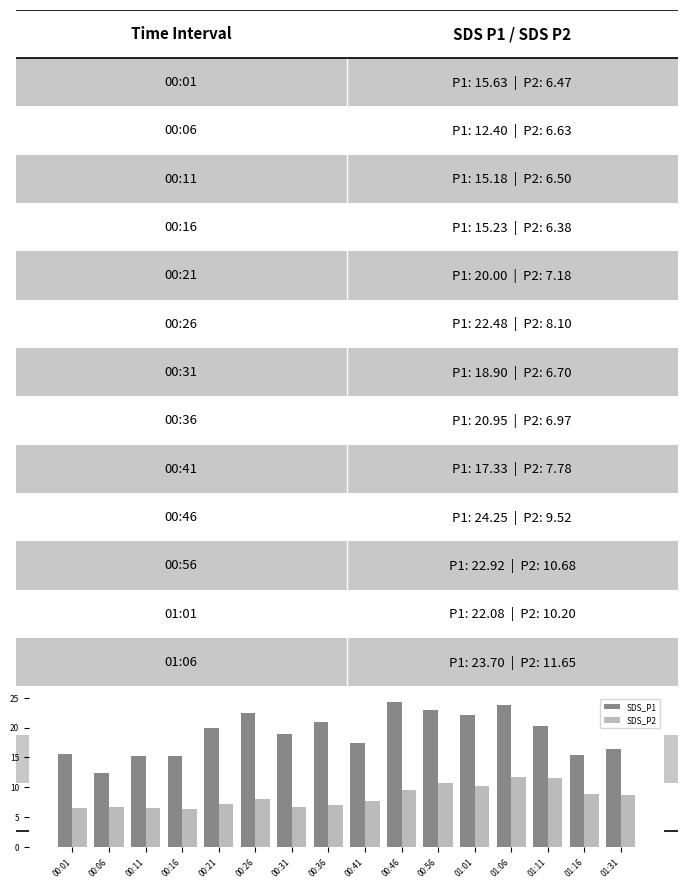

The value of SDS_P1 at 01:16 is 8.7. True or false?

False